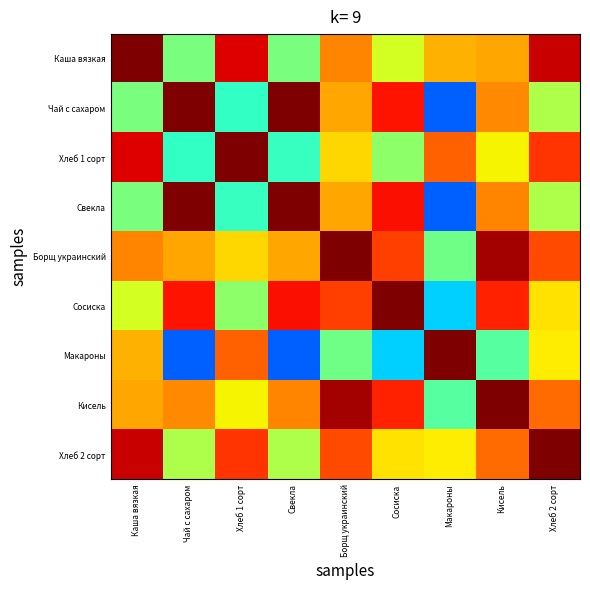

Between Каша вязкая and Хлеб 1 сорт, which is larger?

Каша вязкая